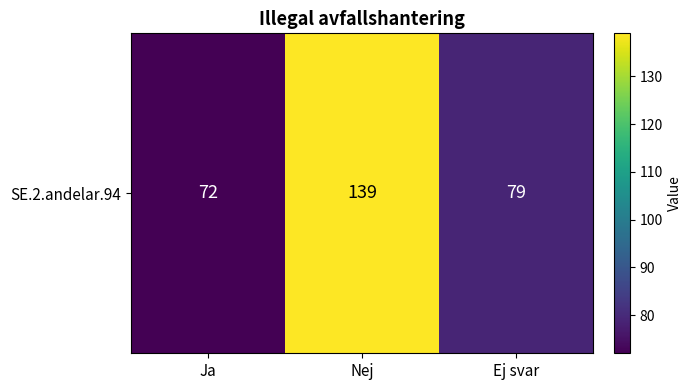

Reading right to left, what are all the values shown in this chart?

Ej svar=79	Nej=139	Ja=72